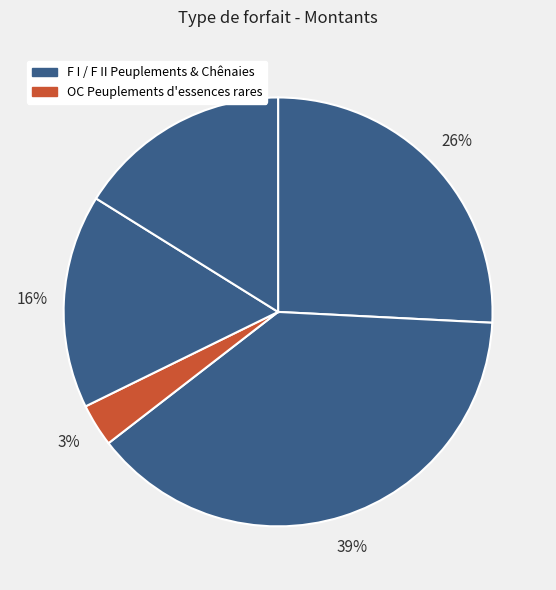

Which category has the smallest portion of the pie?

OC Peuplements d'essences rares